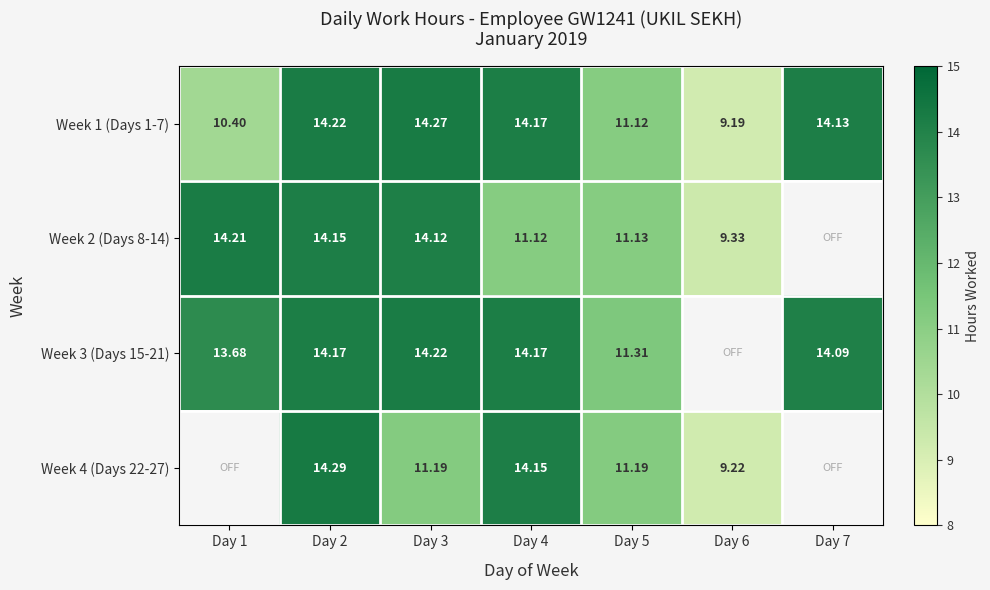

How many data points in Week 1 (Days 1-7) are less than 14?

3